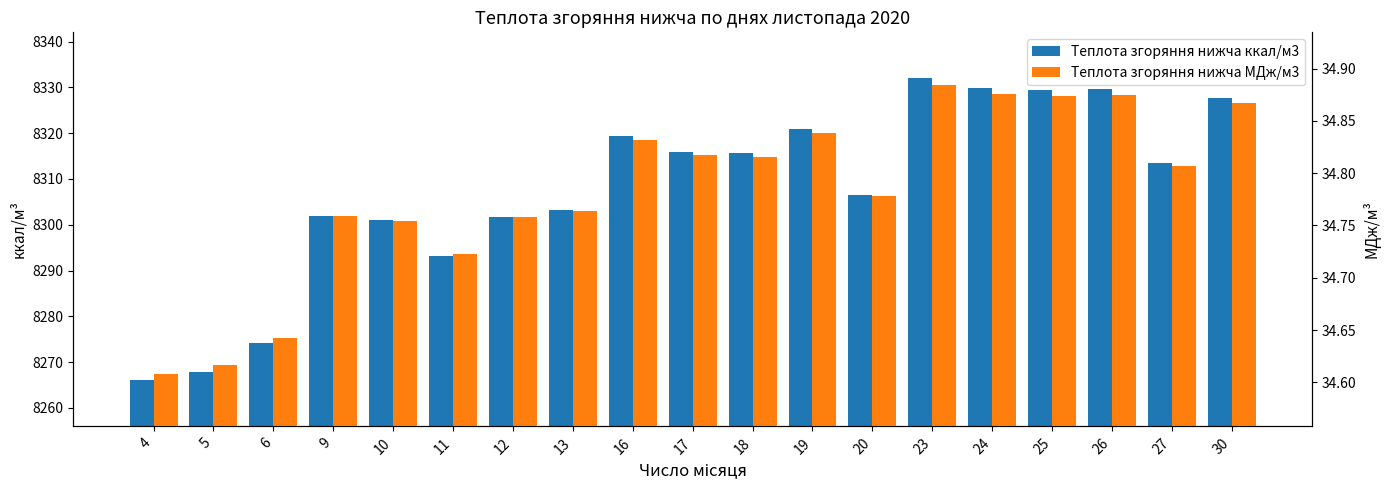

At how many categories does at least one series exceed 7291?

19